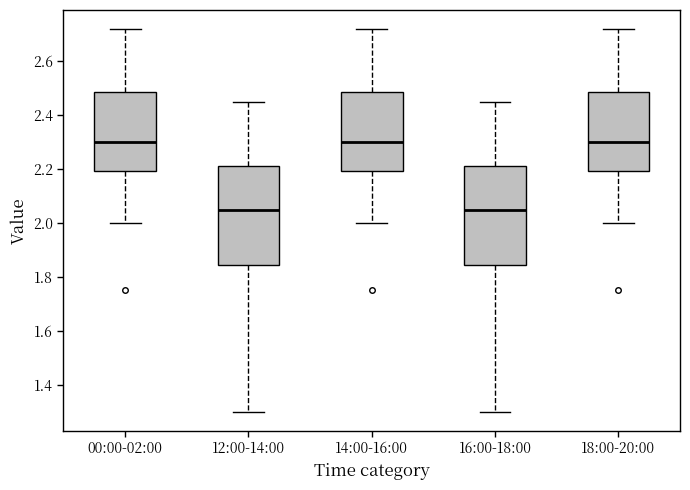

Reading left to right, transcribe this box plot: for each box, give where its median line is, the range the box spans, and where its two whiskers end, as read against the y-axis. The values are not printed on the chart, so give them approximately, as read against the axis.

00:00-02:00: median 2.30, box 2.20 to 2.48, whiskers 2.00 to 2.72
12:00-14:00: median 2.06, box 1.84 to 2.22, whiskers 1.30 to 2.46
14:00-16:00: median 2.30, box 2.20 to 2.48, whiskers 2.00 to 2.72
16:00-18:00: median 2.06, box 1.84 to 2.22, whiskers 1.30 to 2.46
18:00-20:00: median 2.30, box 2.20 to 2.48, whiskers 2.00 to 2.72